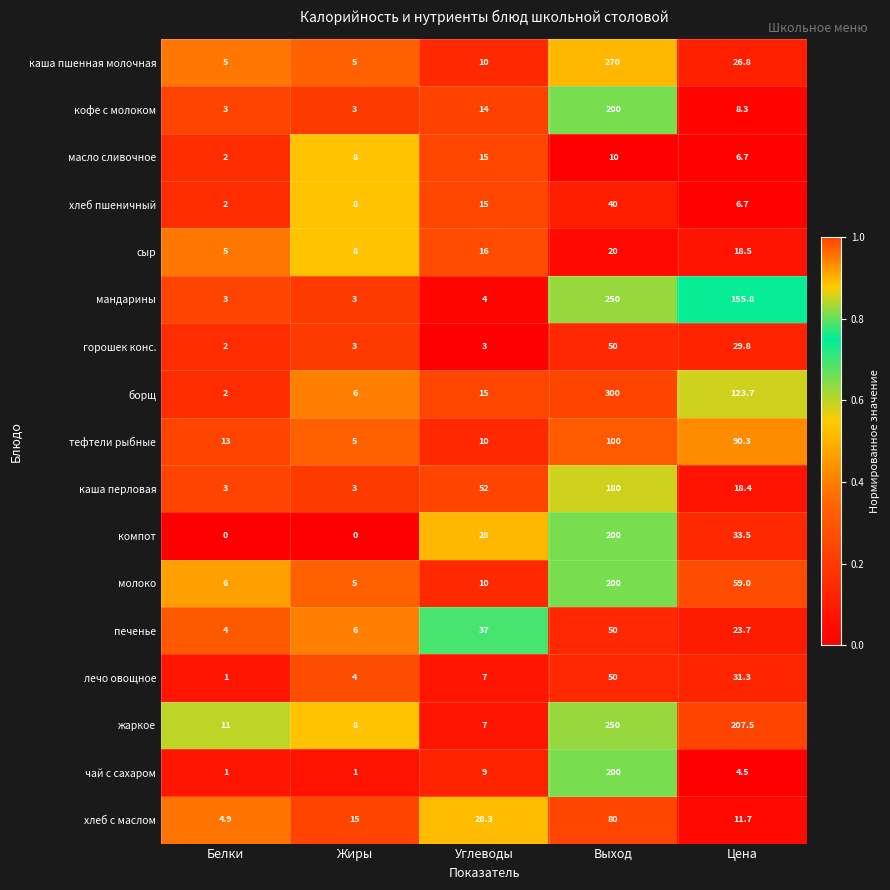

The value of жаркое at Жиры is 8.0. True or false?

True